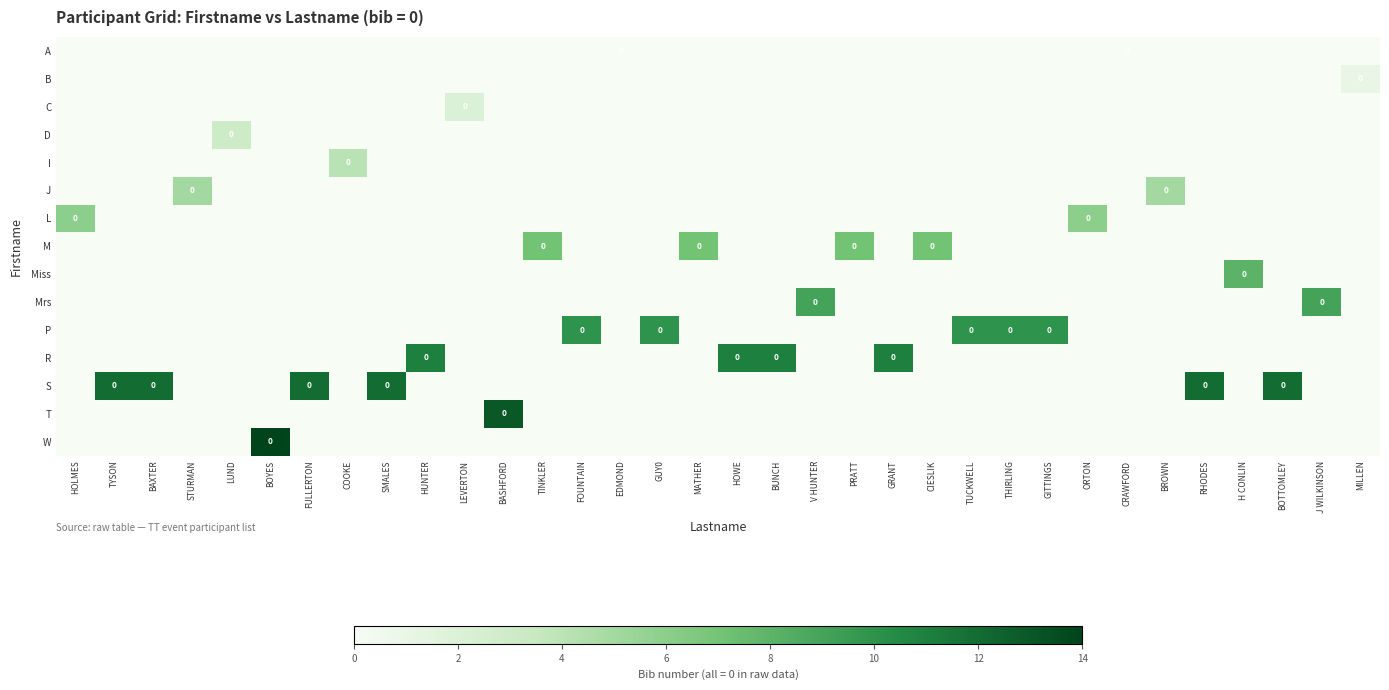

What is the difference between the highest and lowest values at MILLEN?

1